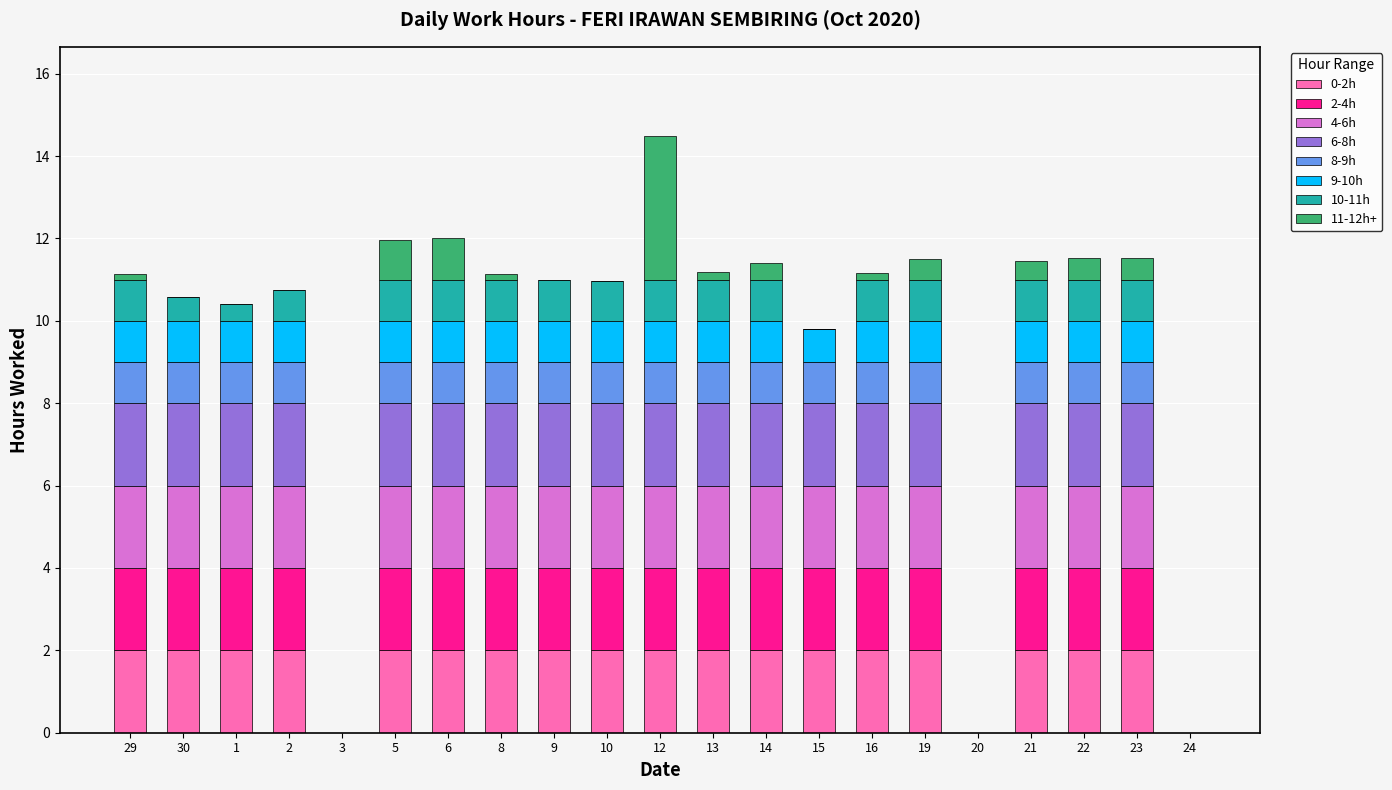

What is the total value across all series at 21?

11.4